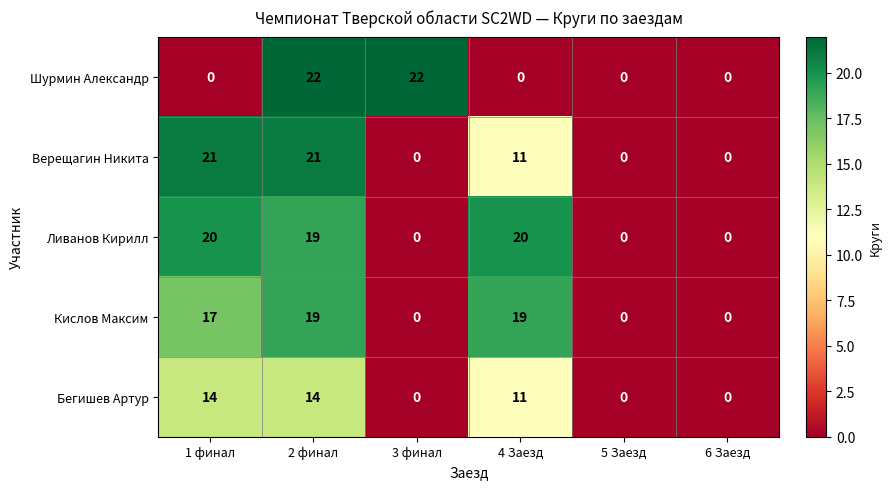

Reading left to right, list all the values displayed in this chart.

Шурмин Александр: 0	22	22	0	0	0
Верещагин Никита: 21	21	0	11	0	0
Ливанов Кирилл: 20	19	0	20	0	0
Кислов Максим: 17	19	0	19	0	0
Бегишев Артур: 14	14	0	11	0	0